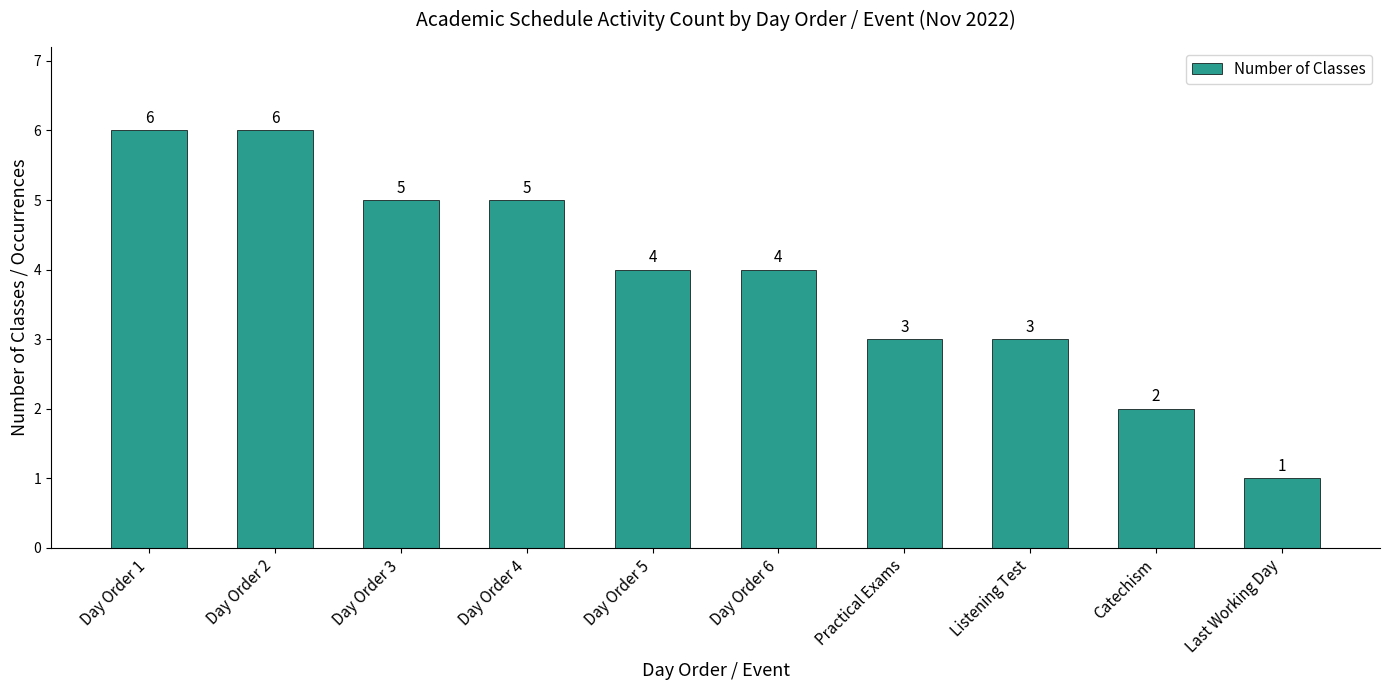

Reading right to left, what are all the values shown in this chart?

1	2	3	3	4	4	5	5	6	6